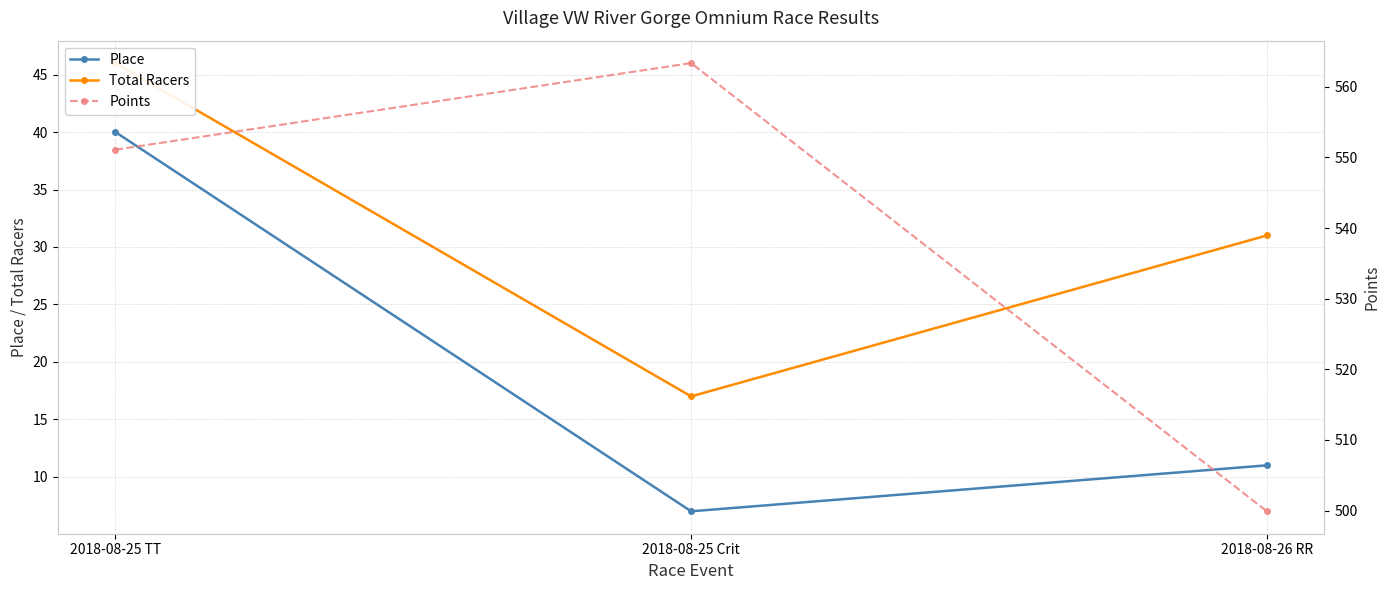

Which series has the largest total across all categories?

Points